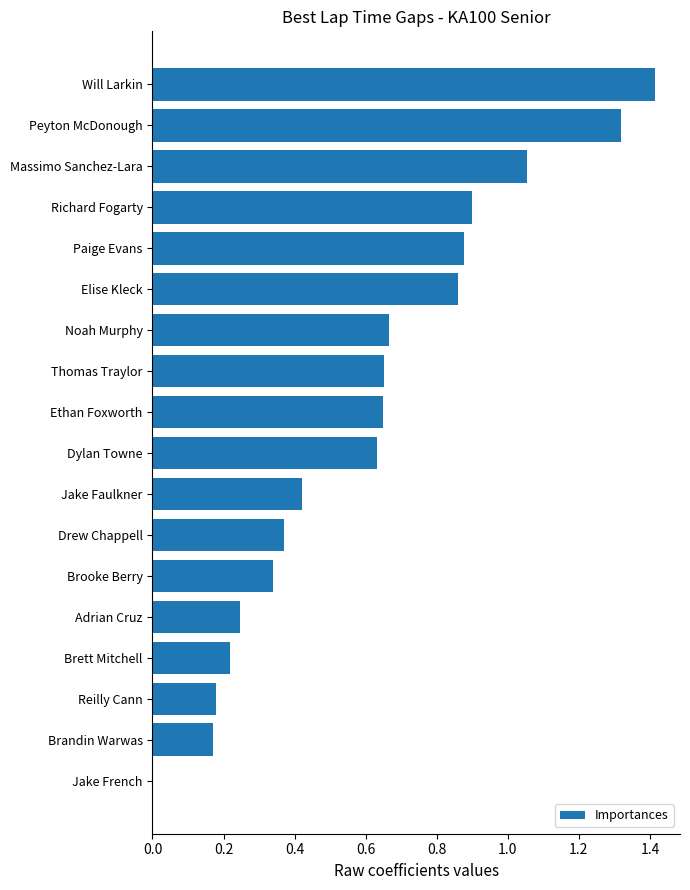

Are the bars horizontal?

Yes